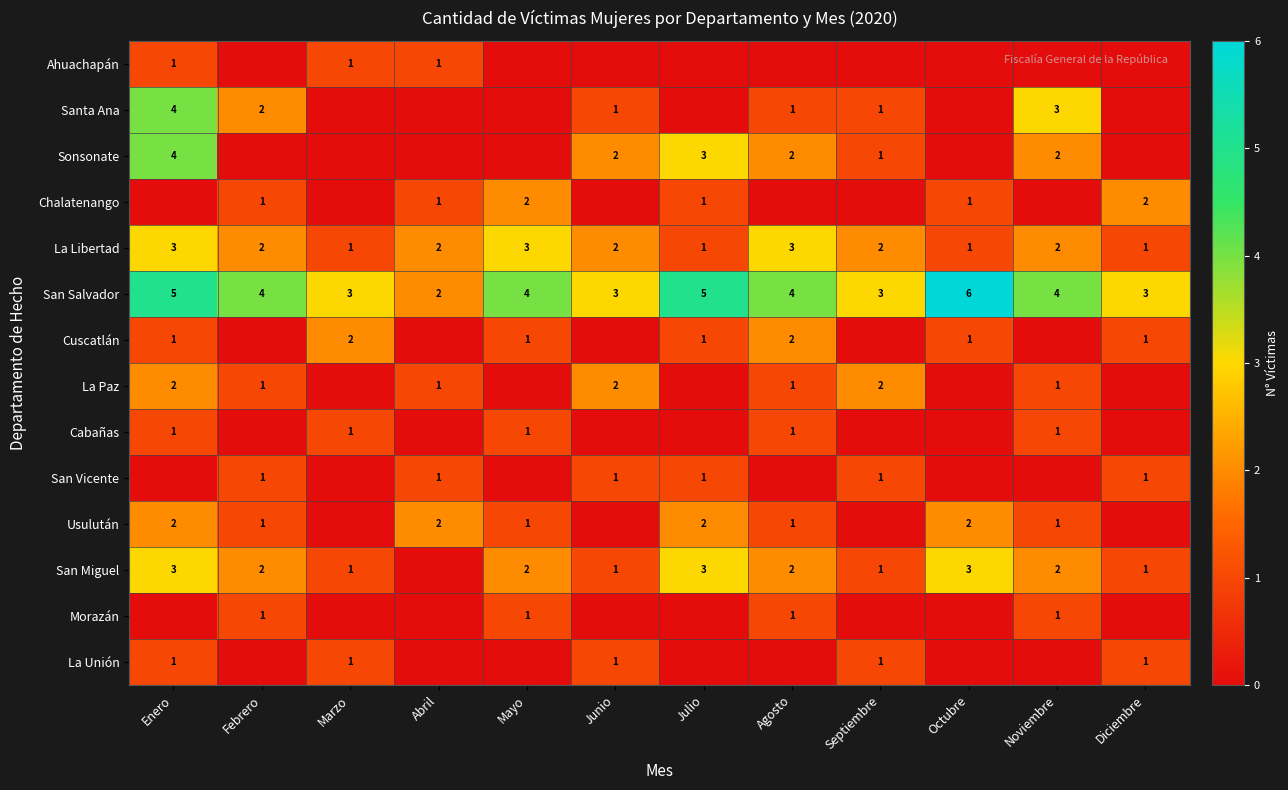

Is it true that Chalatenango equals 2 at Diciembre?

True